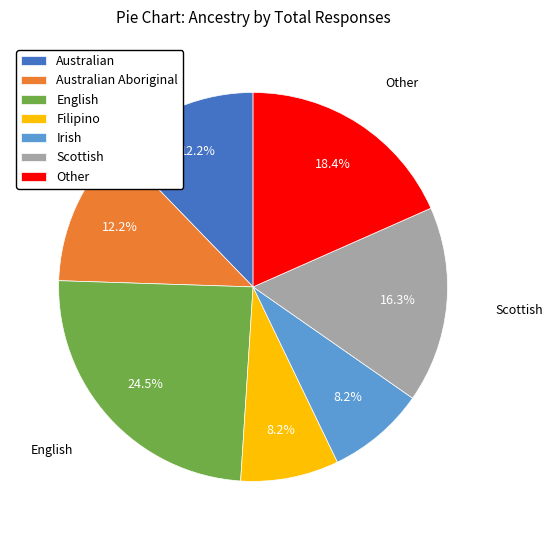

Does Filipino account for over 50% of the chart?

No